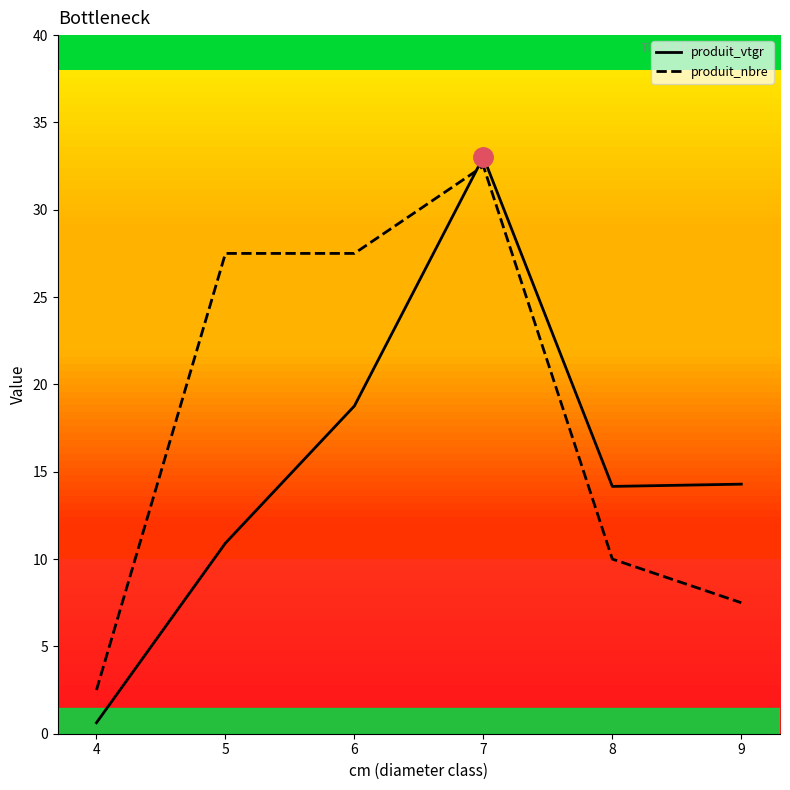

After their last crossing, which series has the higher values: produit_nbre or produit_vtgr?

produit_vtgr